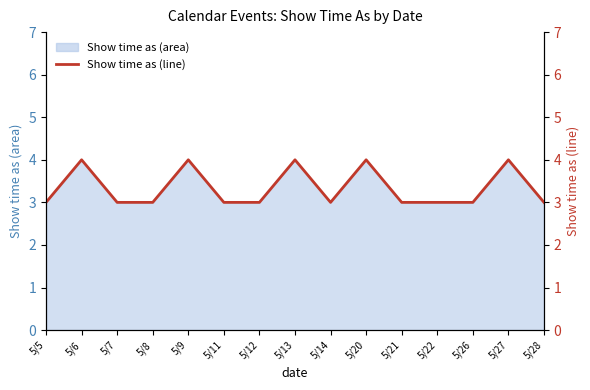

True or false: the data has more than 0 interior local peaks.

True